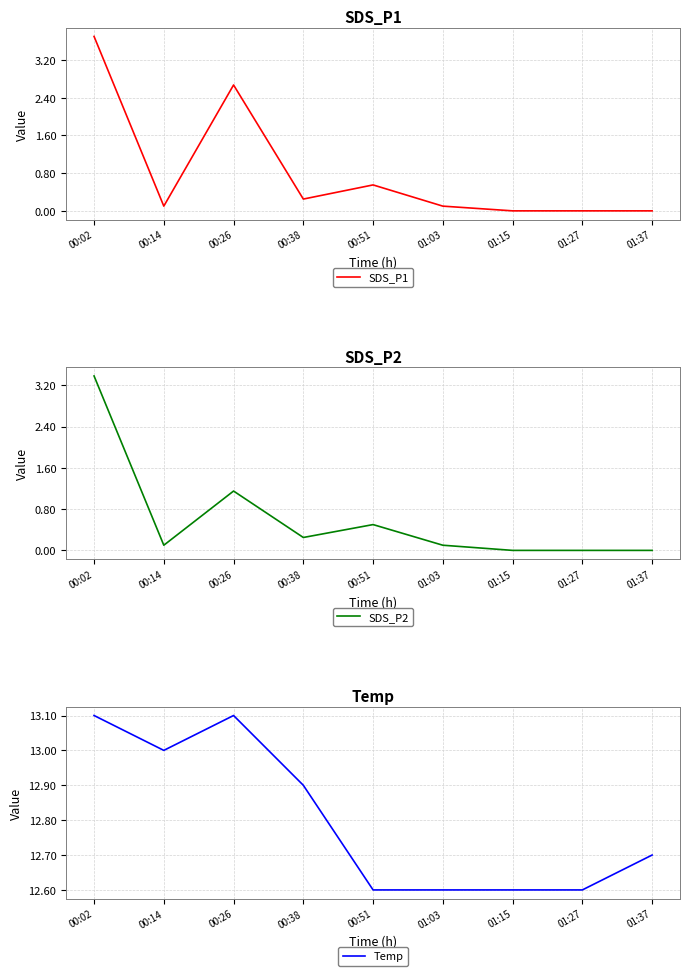

True or false: SDS_P2 and Temp intersect in this chart.

False